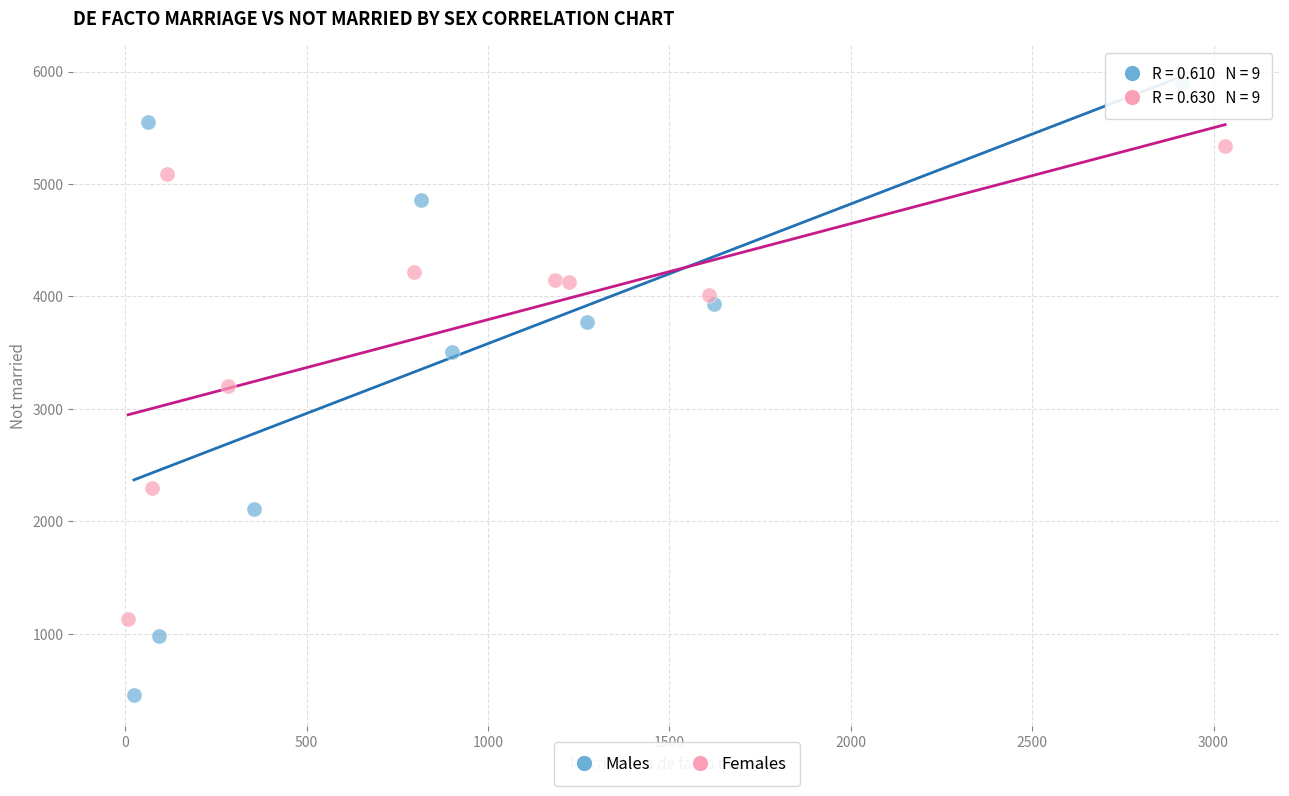

Which series has the widest spread of Y values?

Males